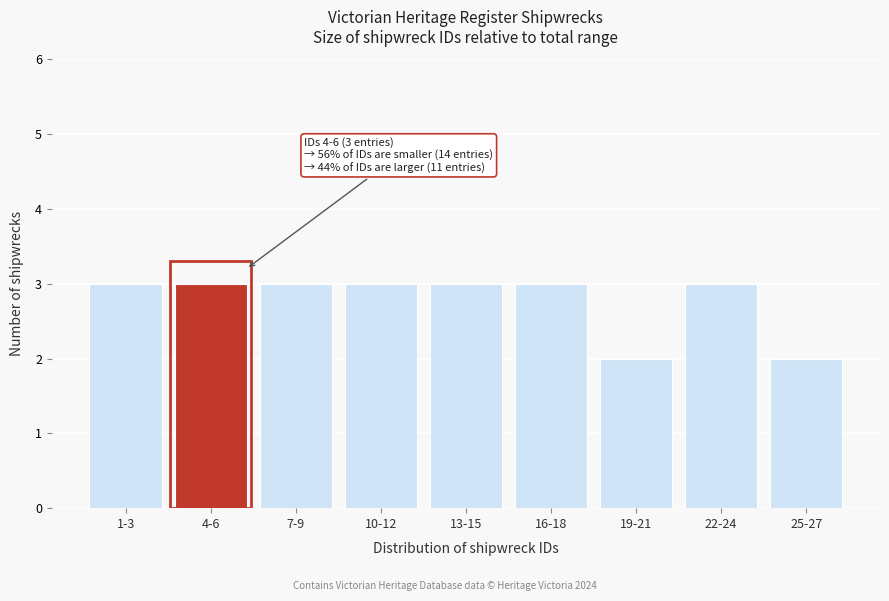

Reading right to left, list all the values displayed in this chart.

25-27=2	22-24=3	19-21=2	16-18=3	13-15=3	10-12=3	7-9=3	4-6=3	1-3=3